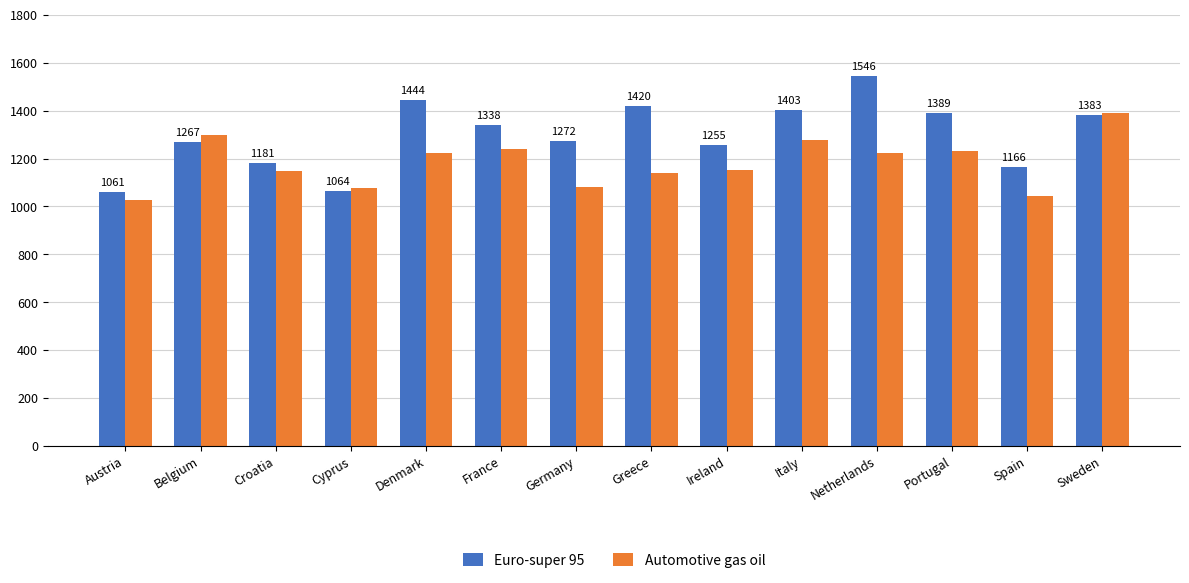

How many groups of bars are there?

14